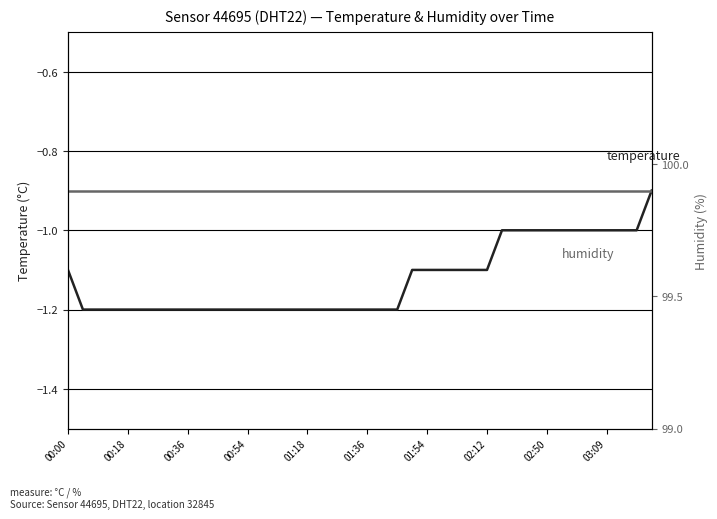

Which series has the widest spread of values?

temperature